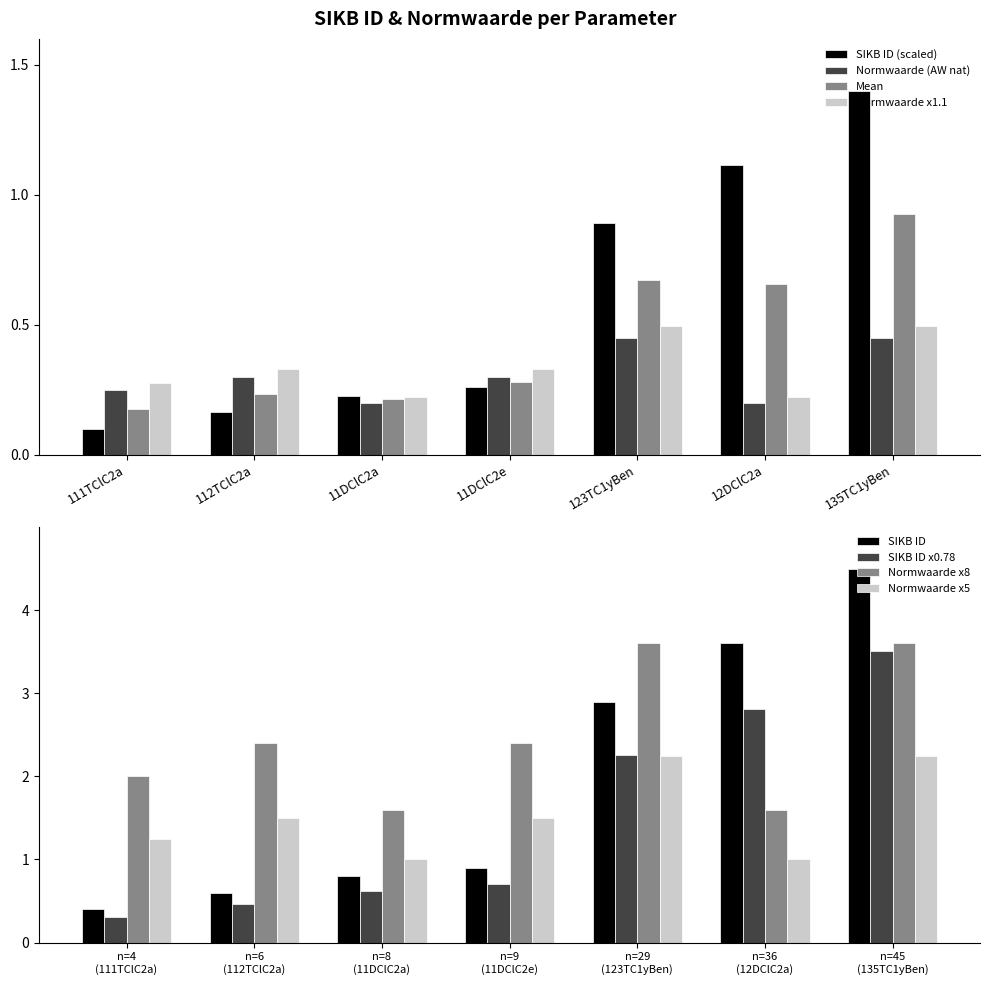

What is the difference between the highest and lowest values at 123TC1yBen?

0.4